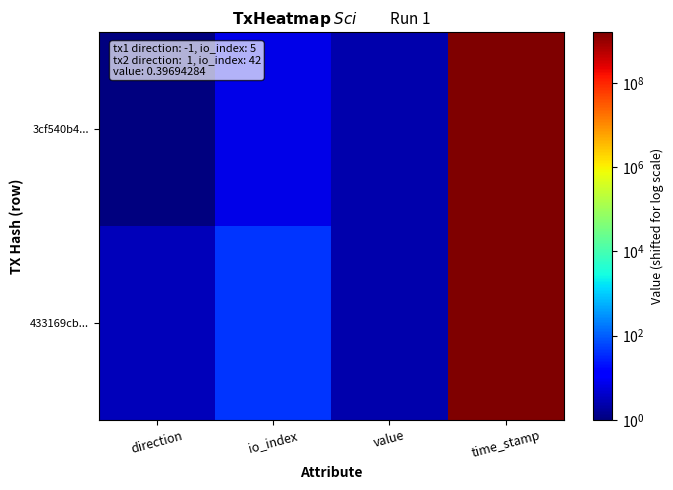

List the series in order of their peak value, highest first.

3cf540b4..., 433169cb...